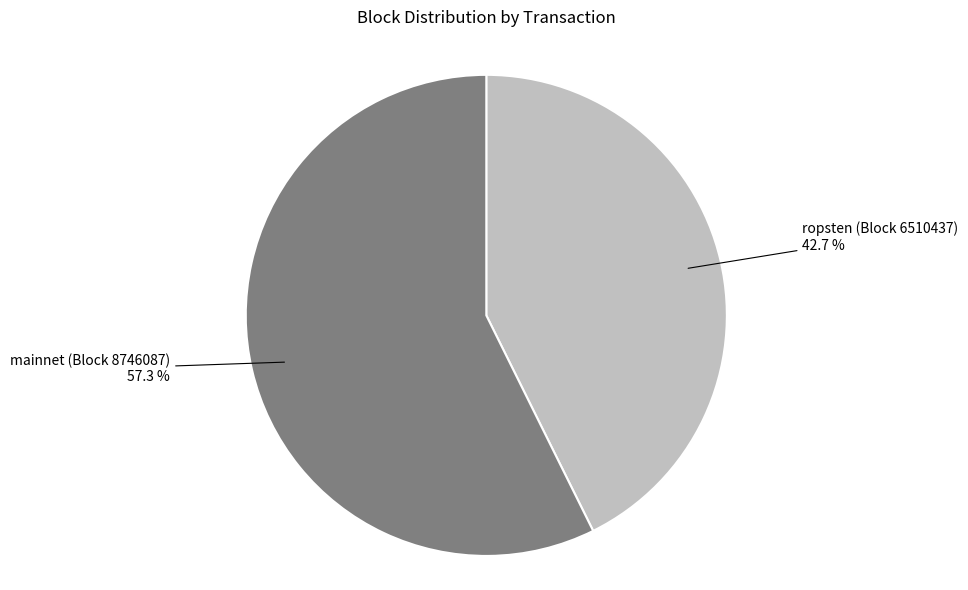

Is there any slice that represents more than half of the pie?

Yes